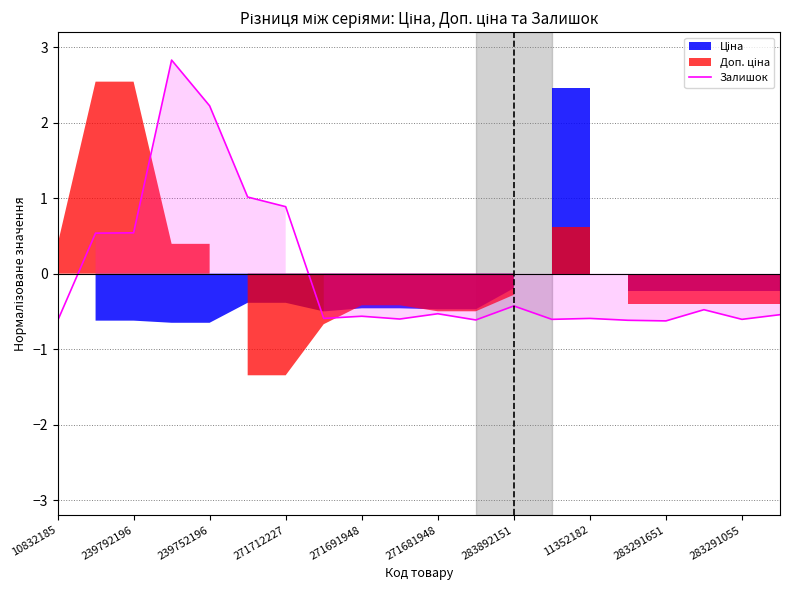

How many lines are shown in the chart?

1